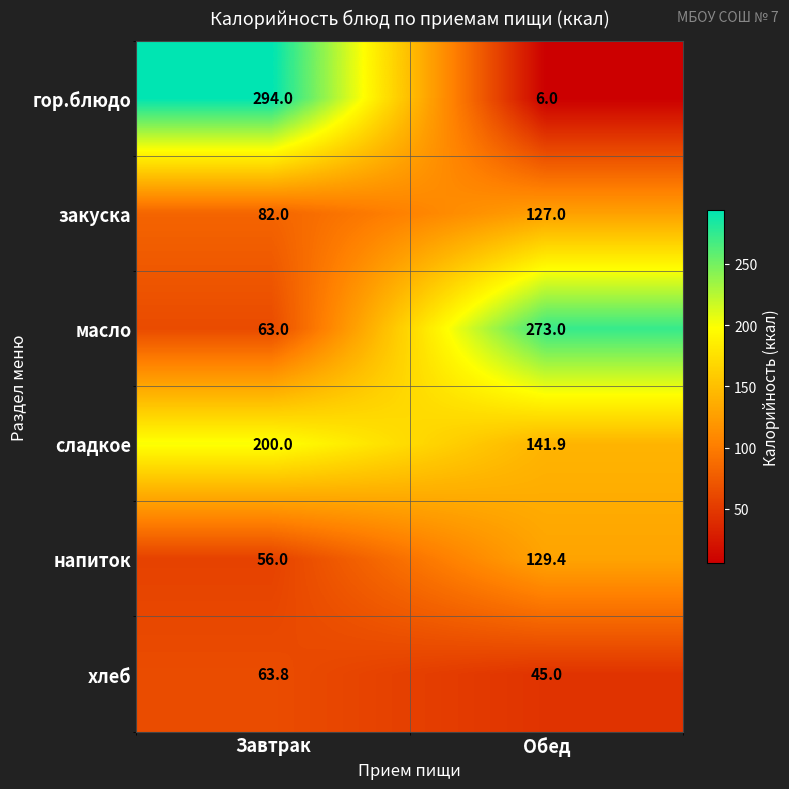

True or false: масло has a value of 273.0 at Обед.

True